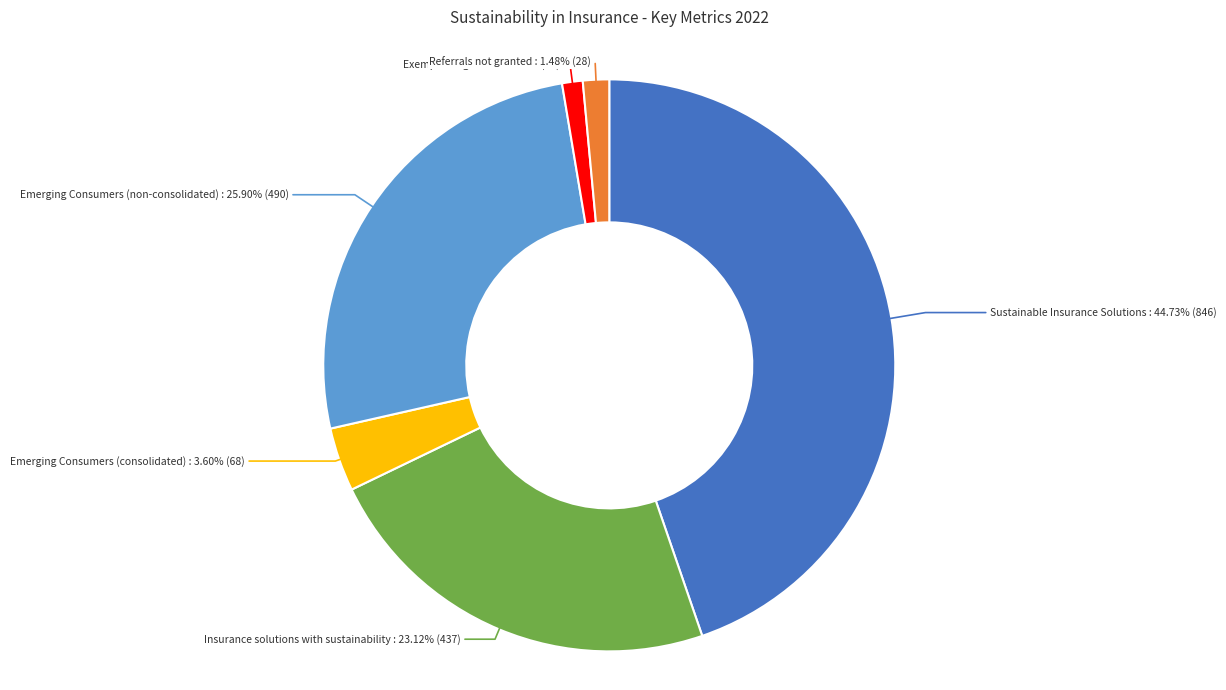

Is there any slice that represents more than half of the pie?

No